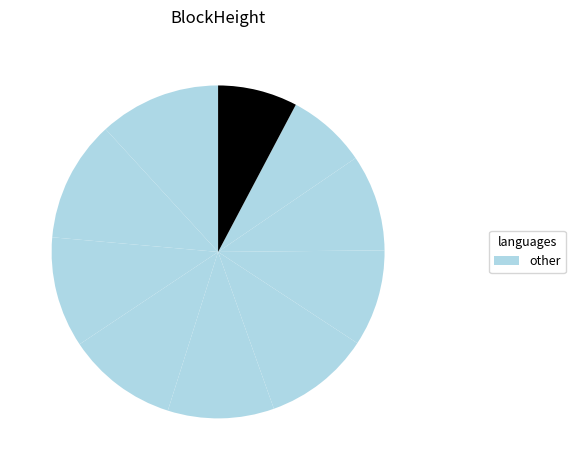

How many segments does this pie chart have?

10